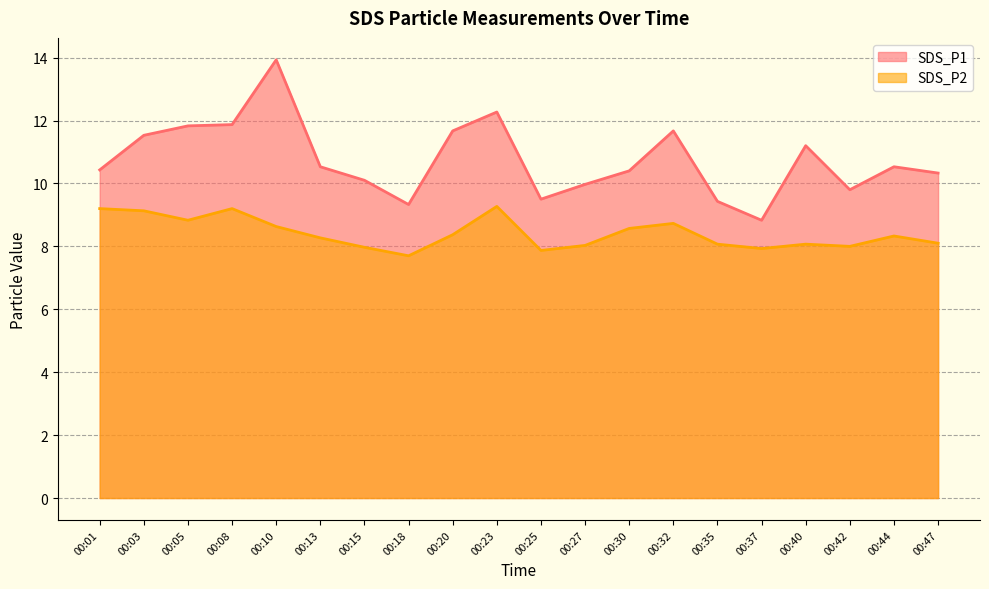

At which category does SDS_P2 reach its first local peak?

00:08